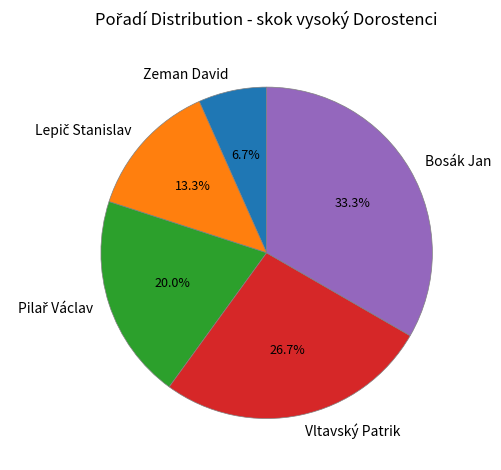

What percentage is the Vltavský Patrik slice, to the nearest percent?

27%